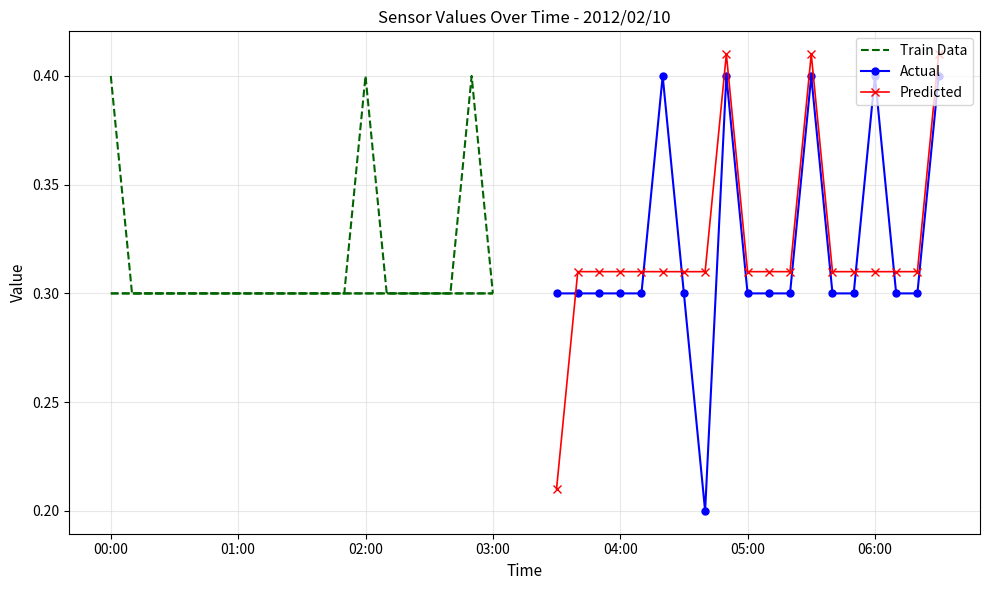

Count the number of categories in the chart.

19